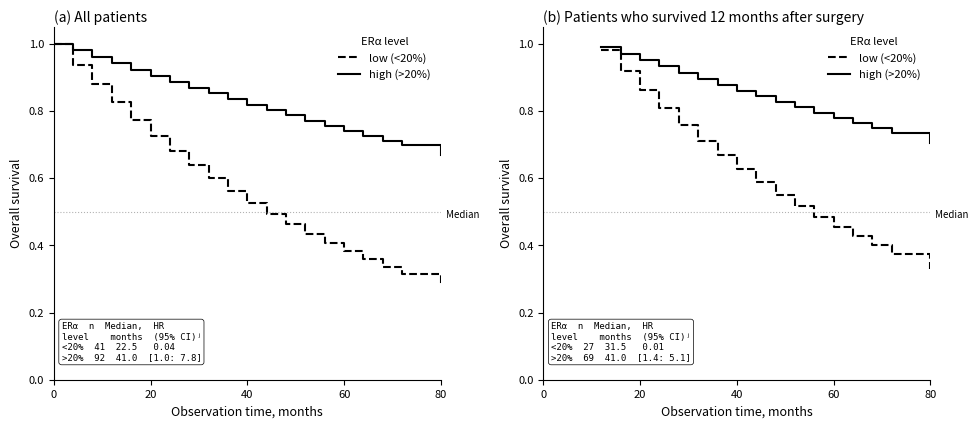

True or false: low (<20%) and high (>20%) cross at least once.

False